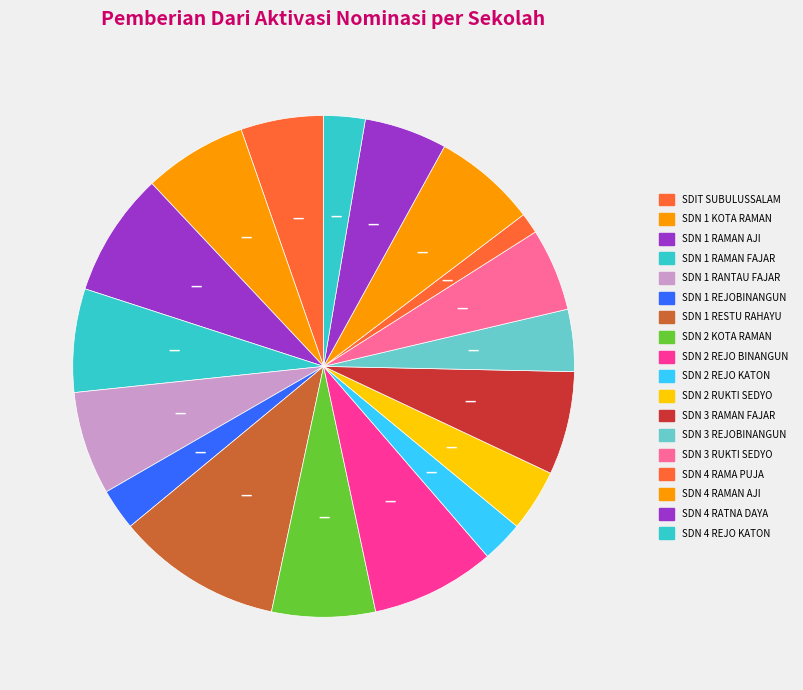

How many segments does this pie chart have?

18